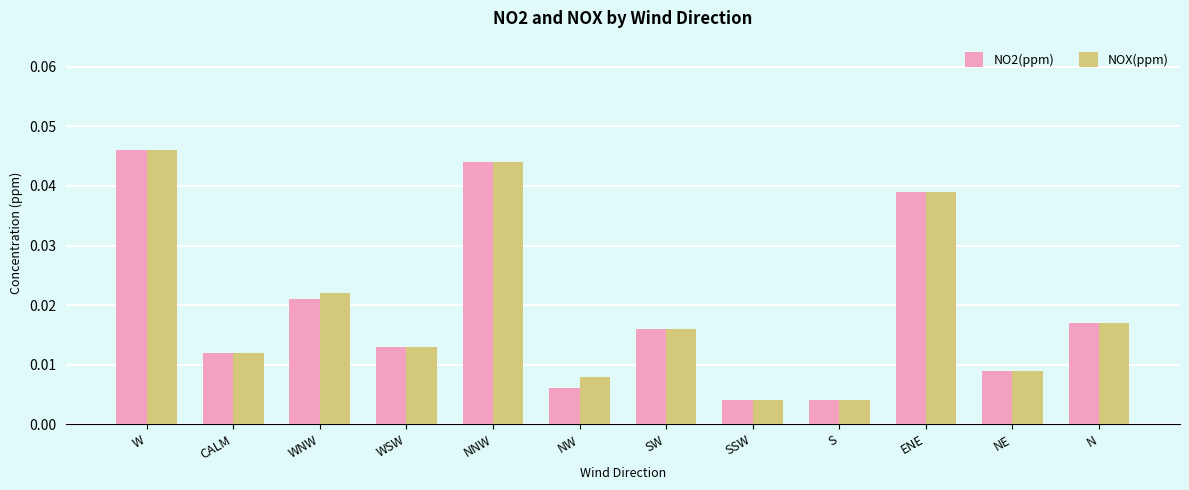

At how many categories does at least one series exceed 0?

12